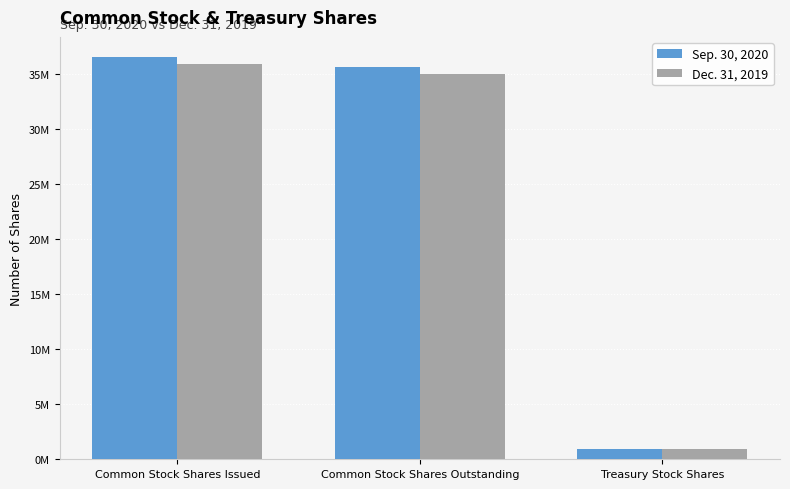

What are all the series names shown in the legend?

Sep. 30, 2020, Dec. 31, 2019